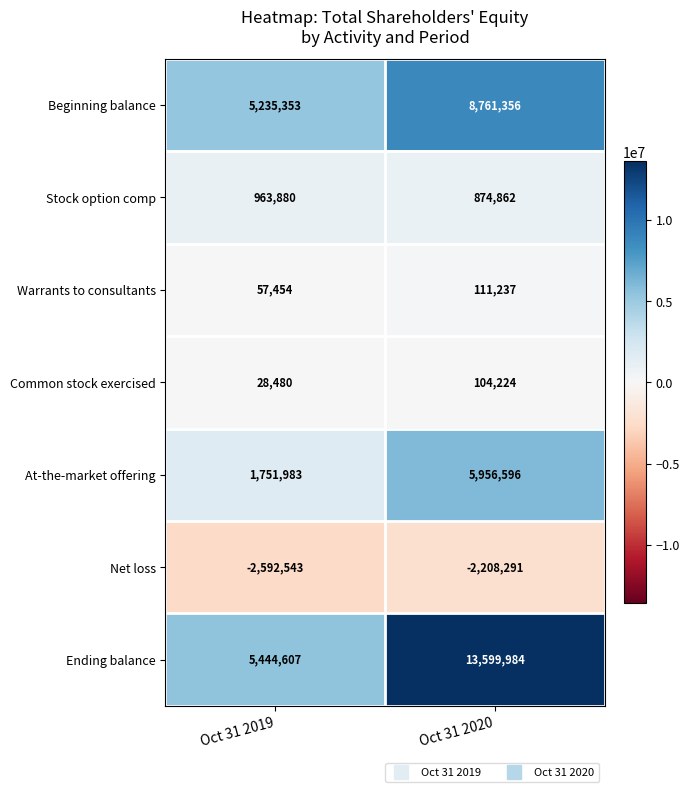

What is the highest value of the Stock option comp series?

963880